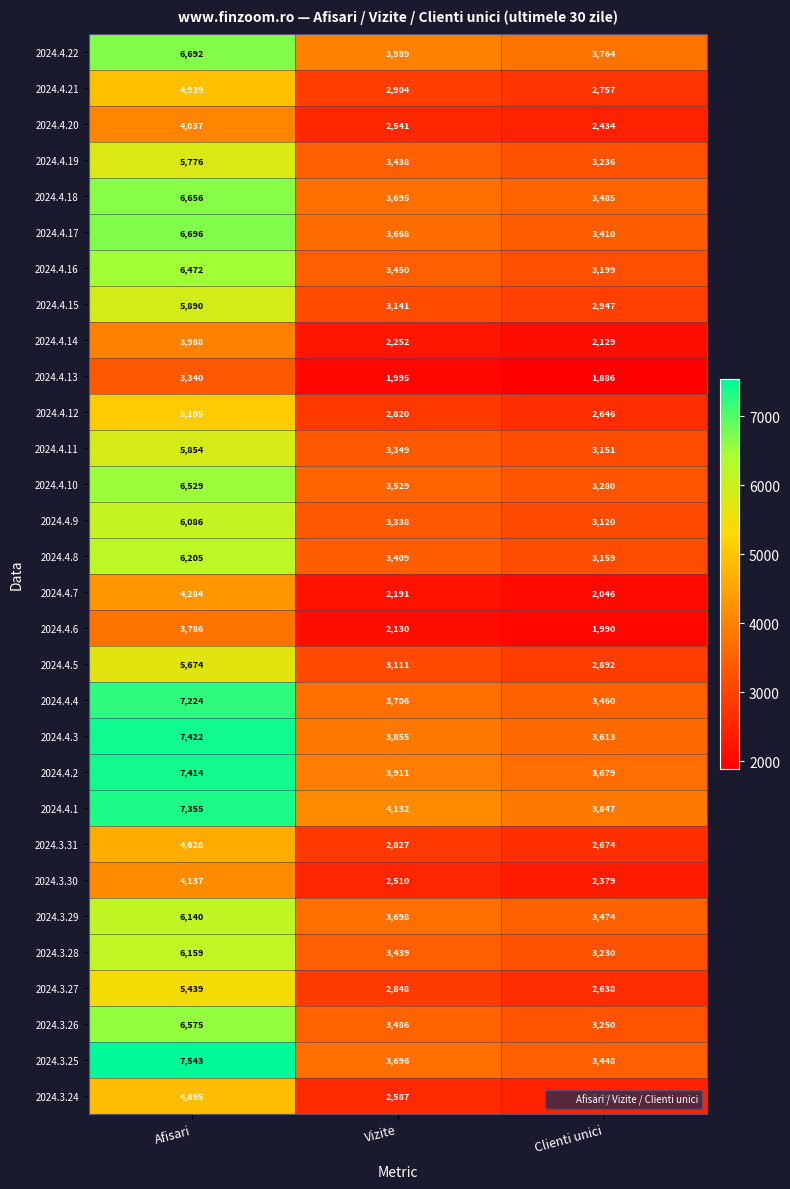

What is the difference between the maximum and minimum values in the 2024.4.11 series?

2703